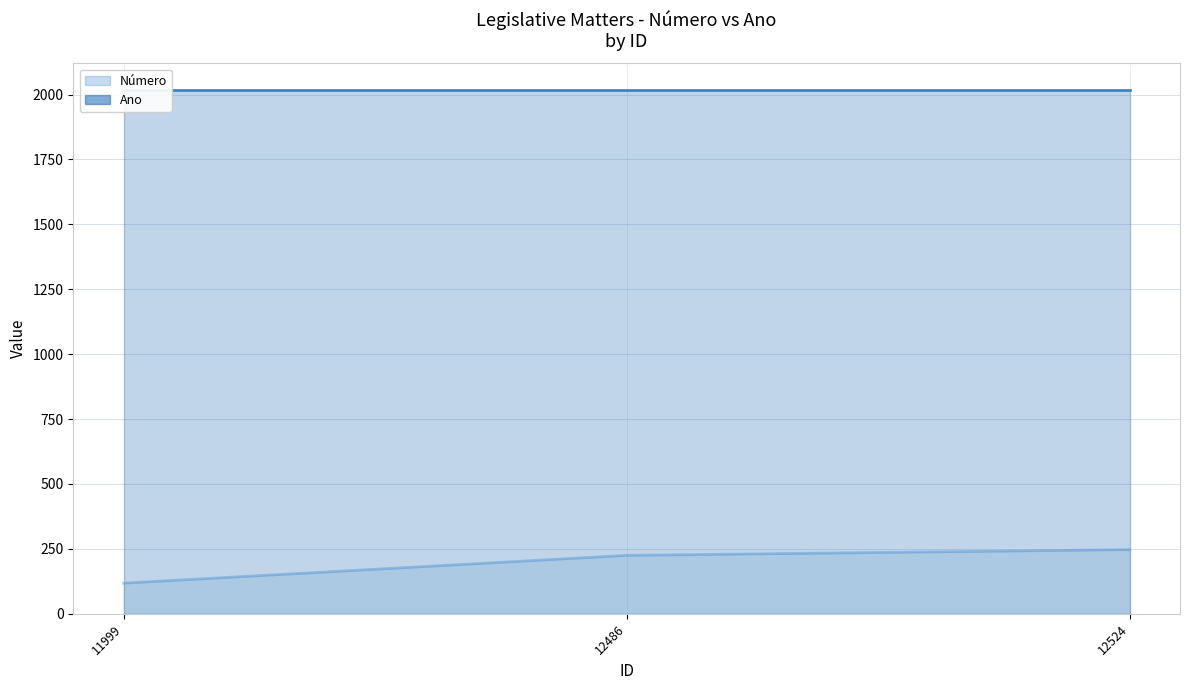

What is the value of the 2nd point from the left?

225